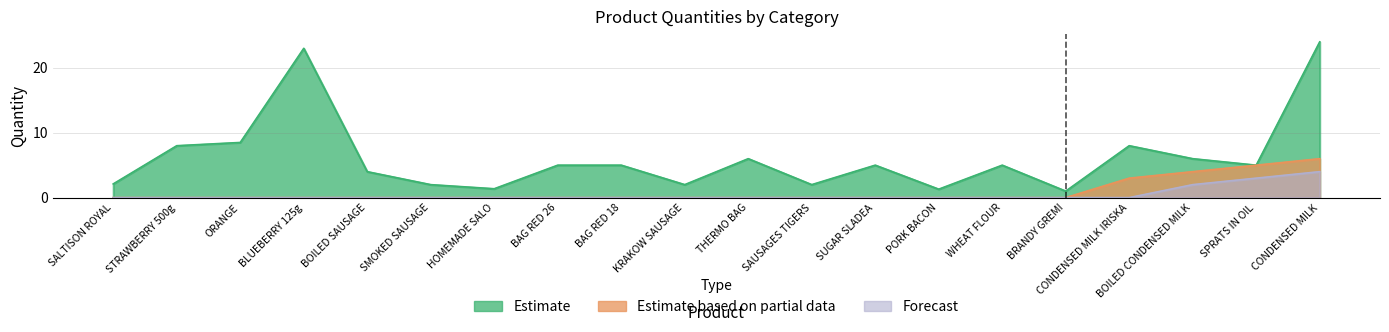

What is the label of the 16th point from the left?

BRANDY GREMI